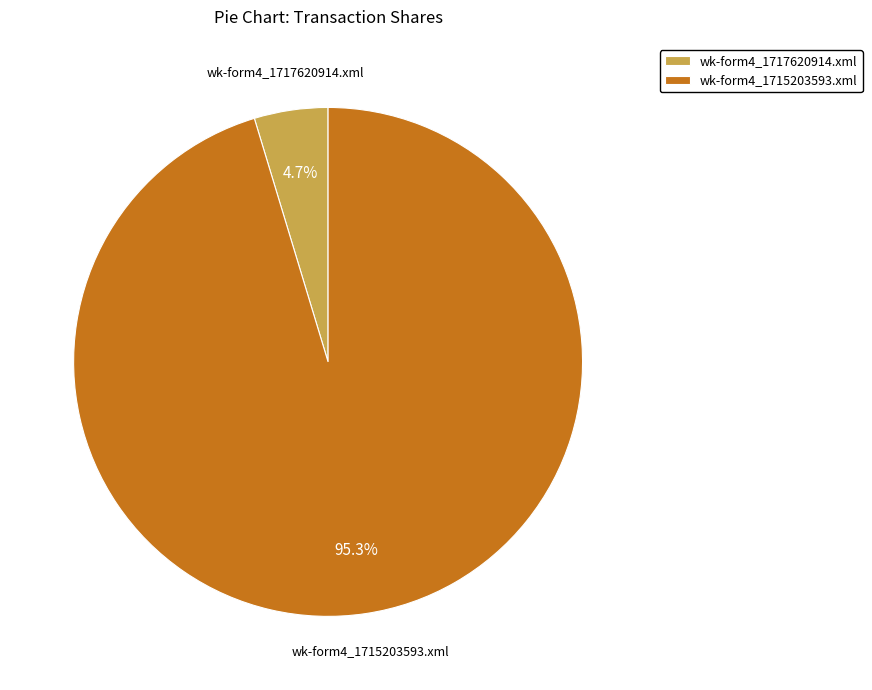

Does any single category account for the majority?

Yes